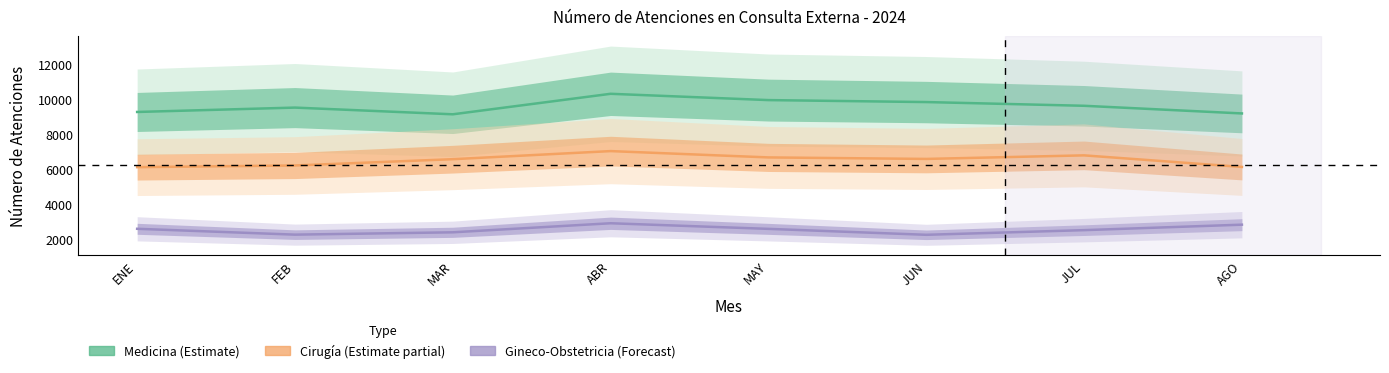

Does the chart display data point markers on the line(s)?

No